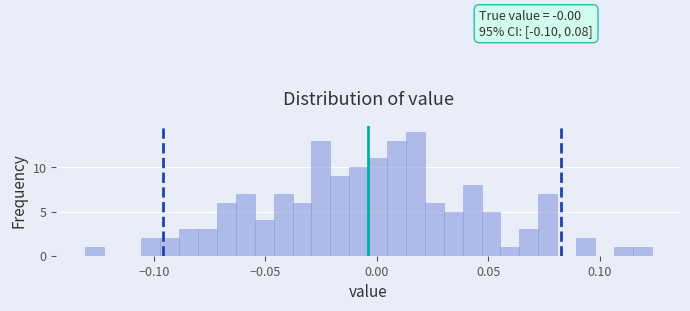

Read against the x-axis, roughly where is the centre of the tallest bar?

0.015